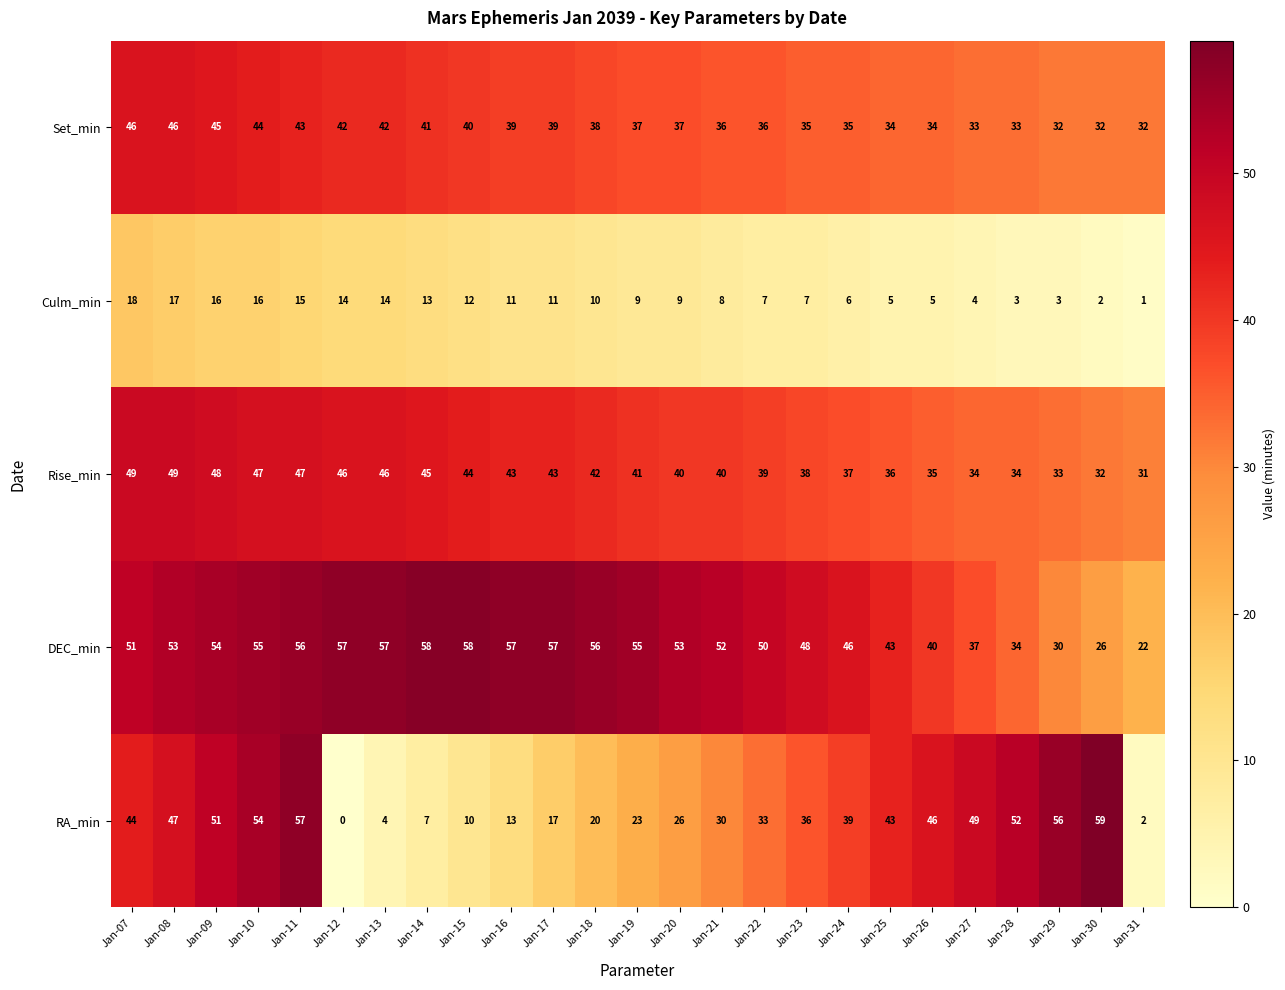

Which series has the largest range (max minus min)?

RA_min